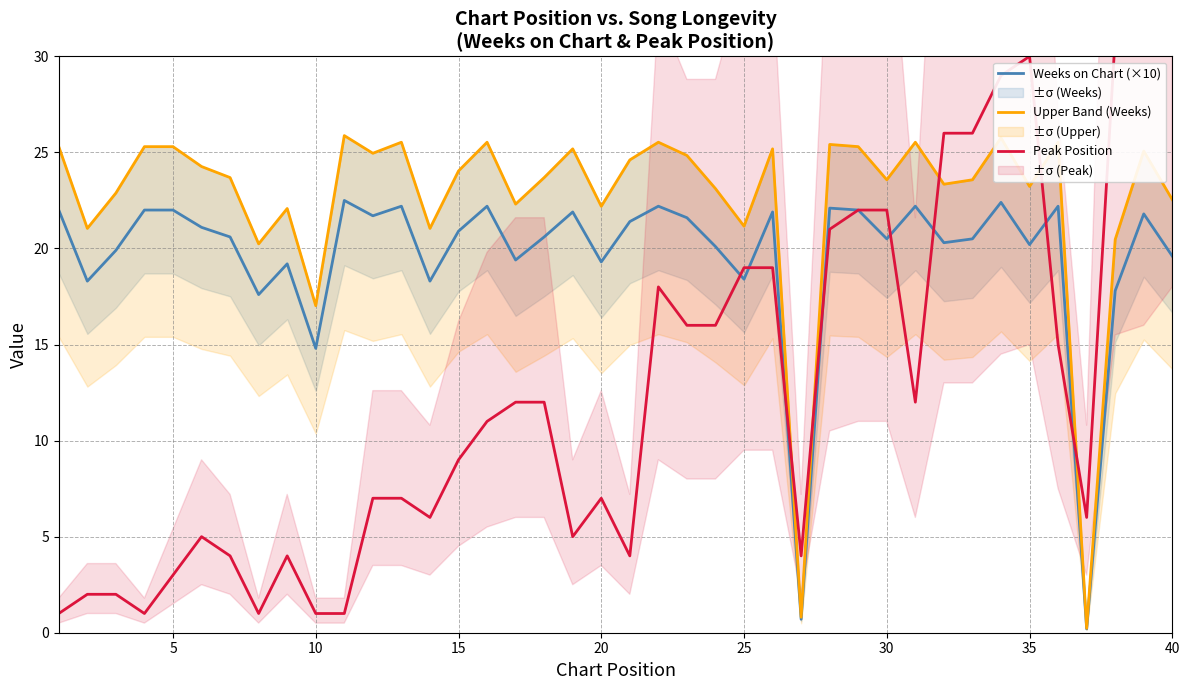

Rank the series by their average value, from highest to lowest.

Upper Band (Weeks), Weeks on Chart (×10), Peak Position